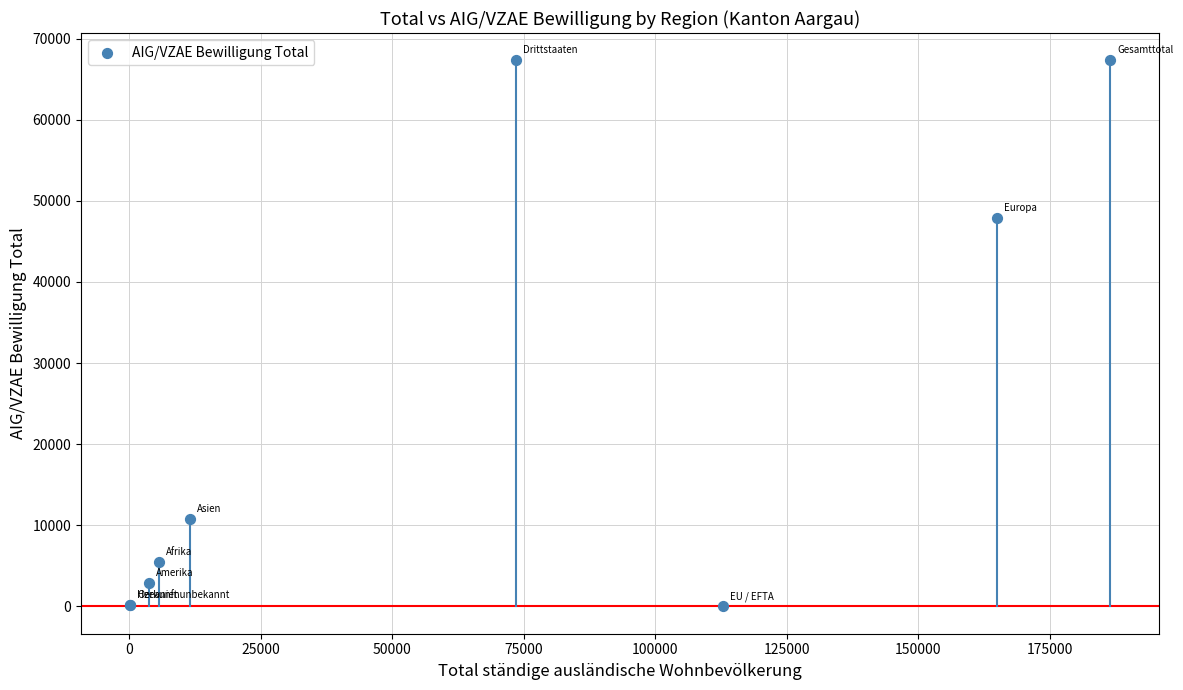

What Y value in the scatter plot is closest to 33664?

47918